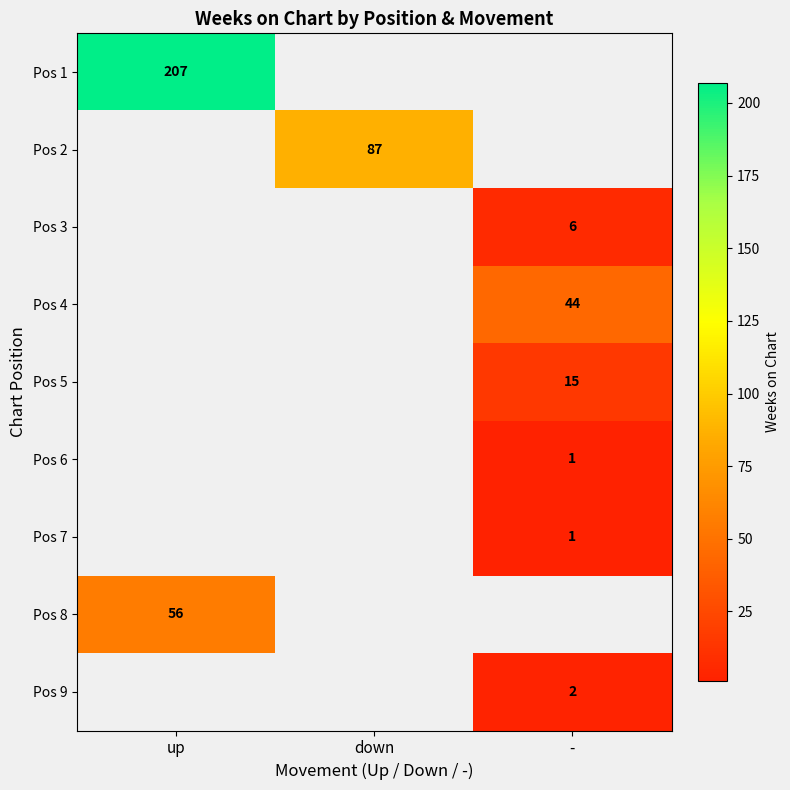

Is it true that Pos 4 equals 44 at -?

True